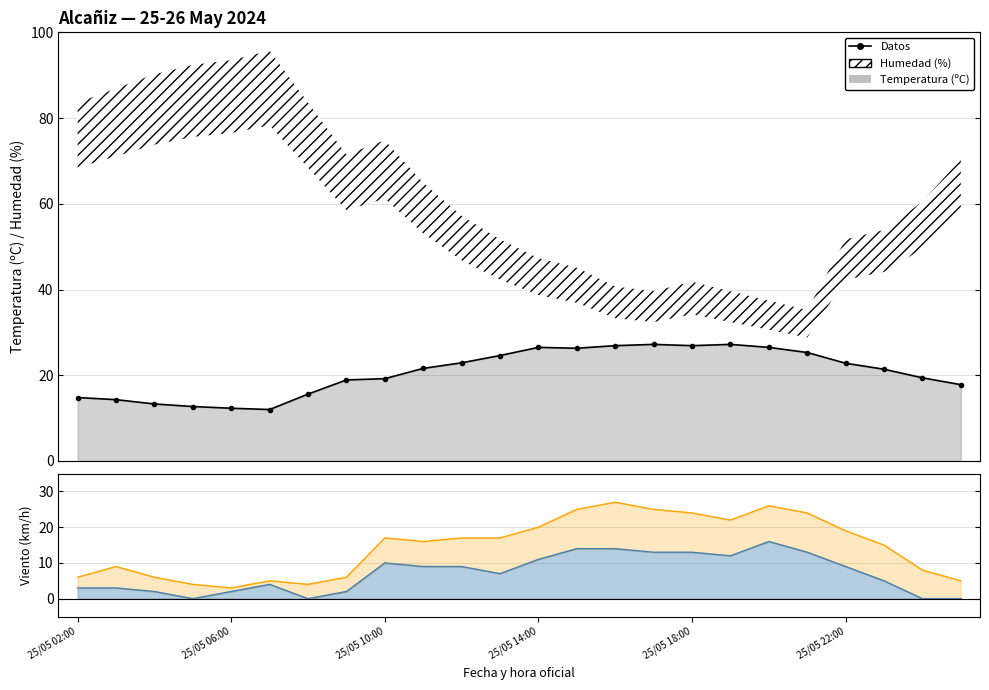

What is the smallest value displayed?

12.0